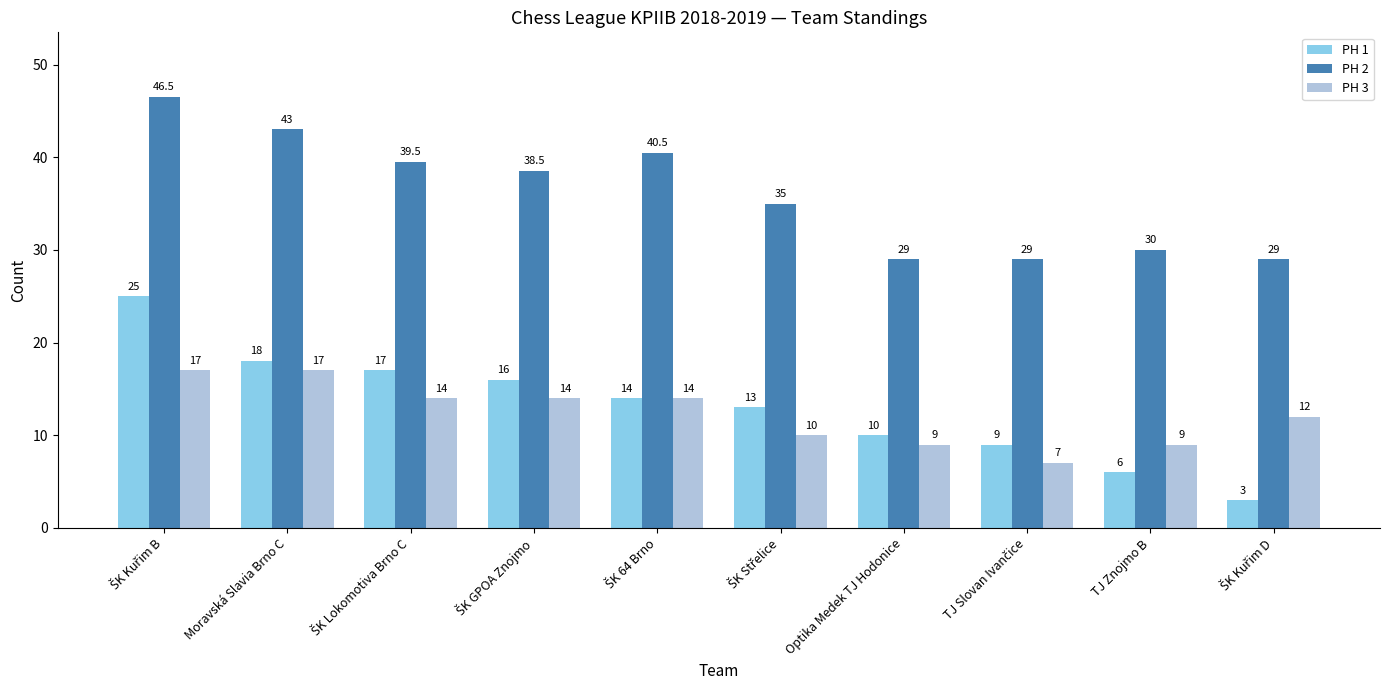

Which series has the widest spread of values?

PH 1